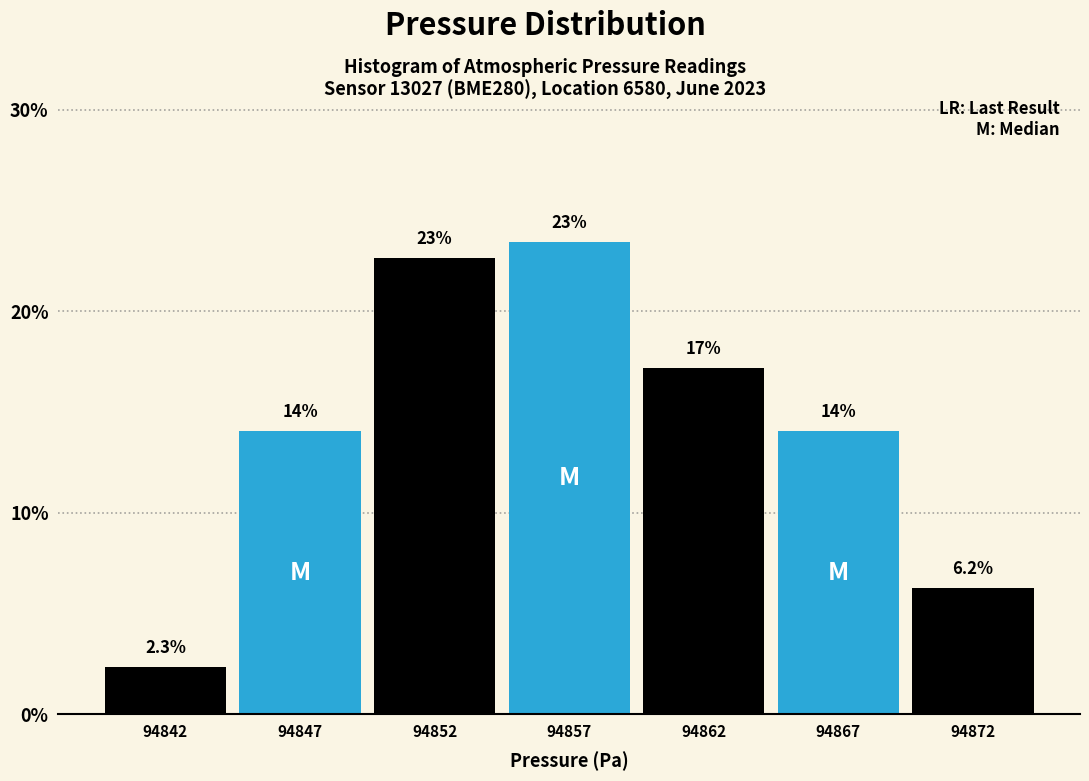

Which category has the lowest value across all series?

94842